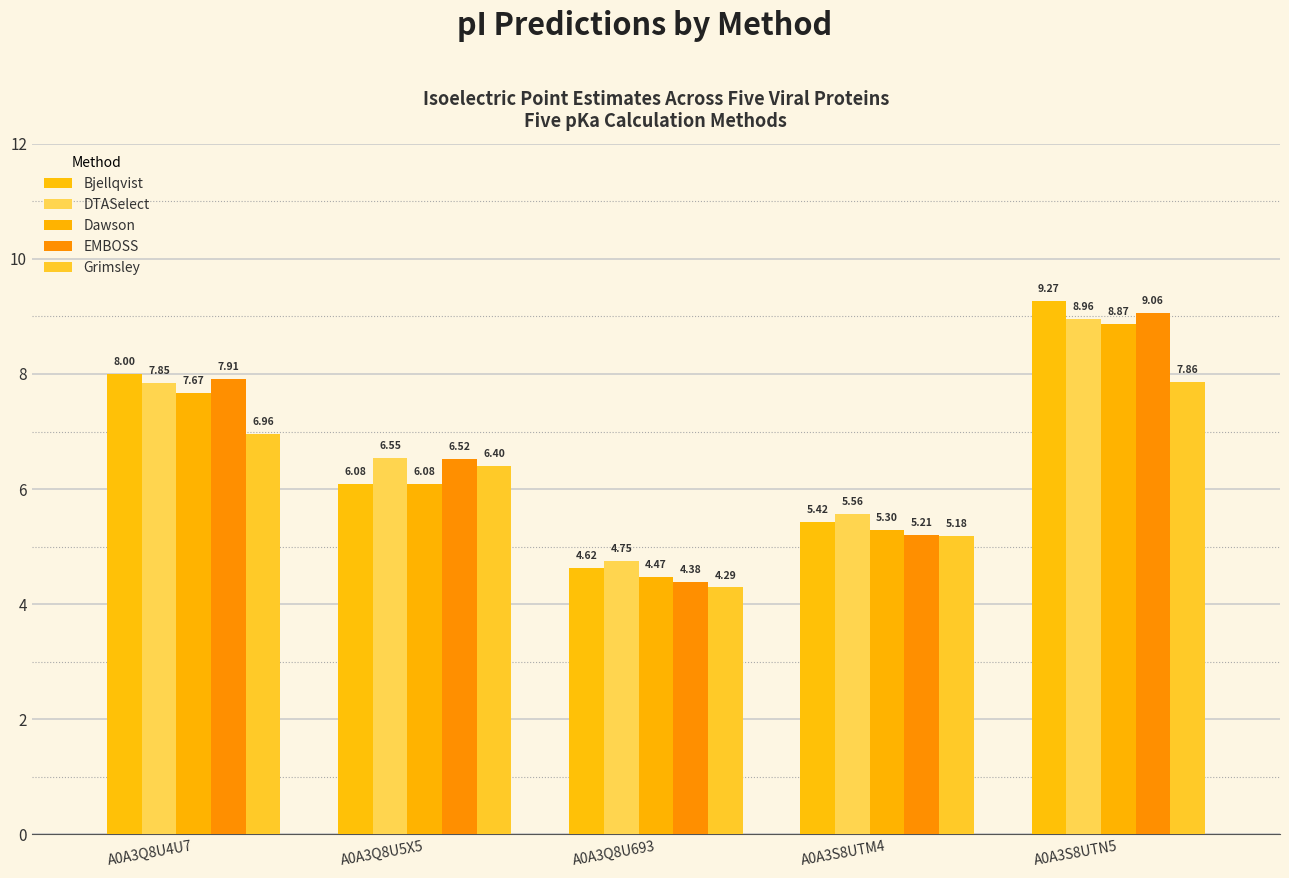

What is the maximum value shown in the chart?

9.3